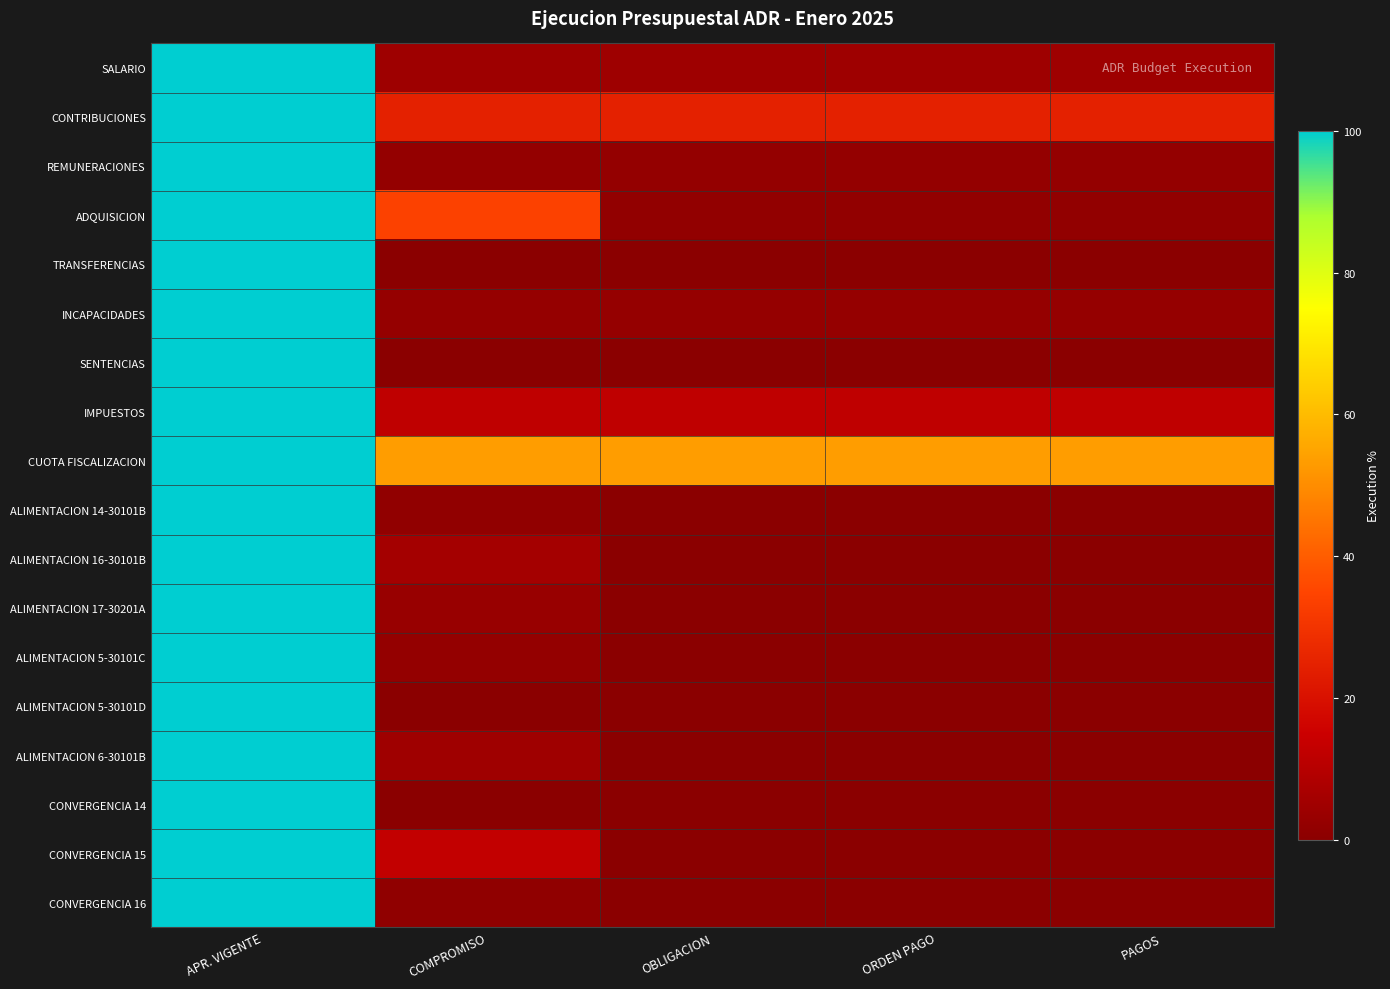

At which category is the sum across all series the highest?

APR. VIGENTE